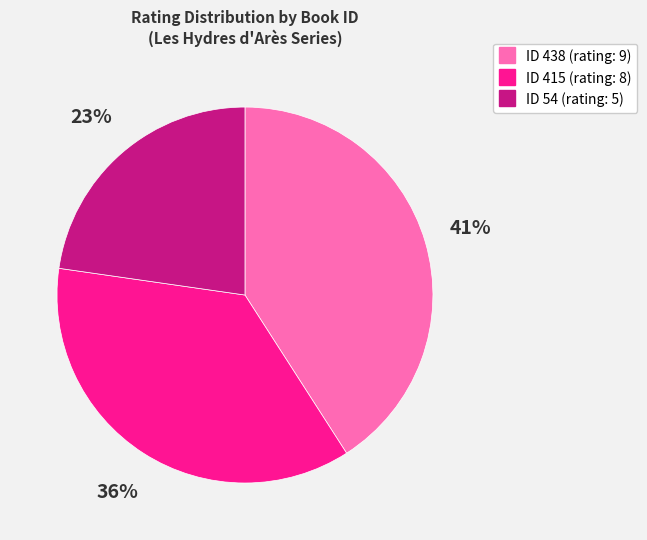

To the nearest percent, what is the difference between the largest and smallest slice percentages?

18%